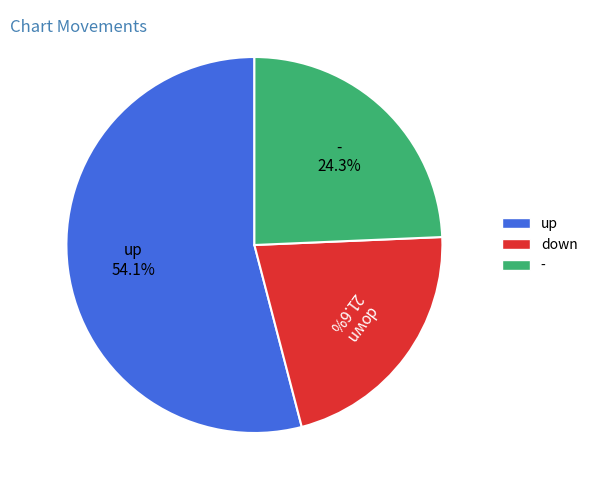

What percentage do up and - together represent?

78.4%